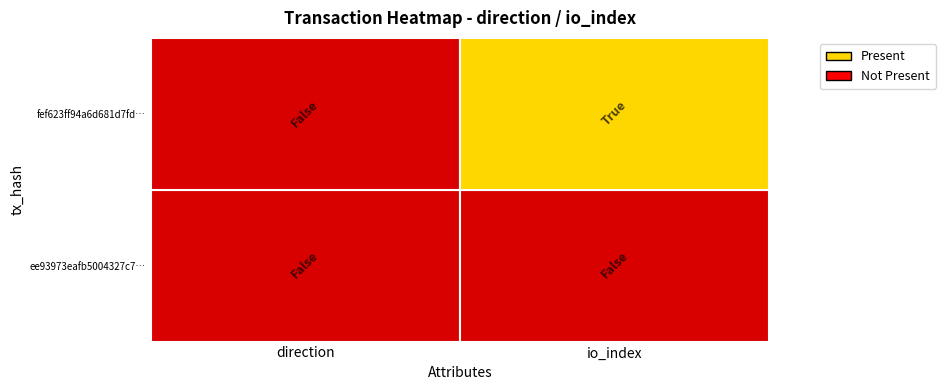

Which series has the largest total across all categories?

fef623ff